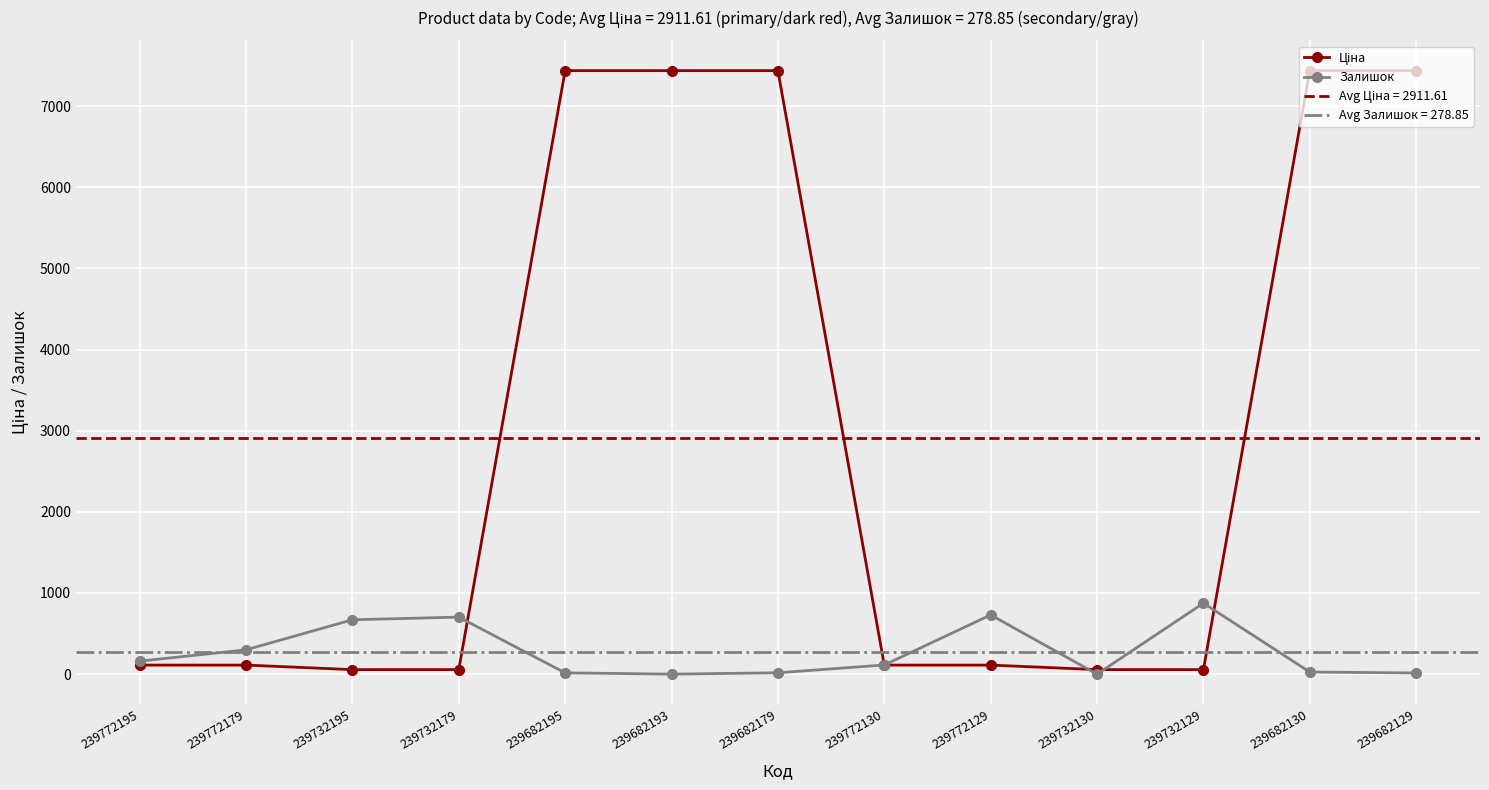

What is the approximate value of Залишок at 239772130?

113.0